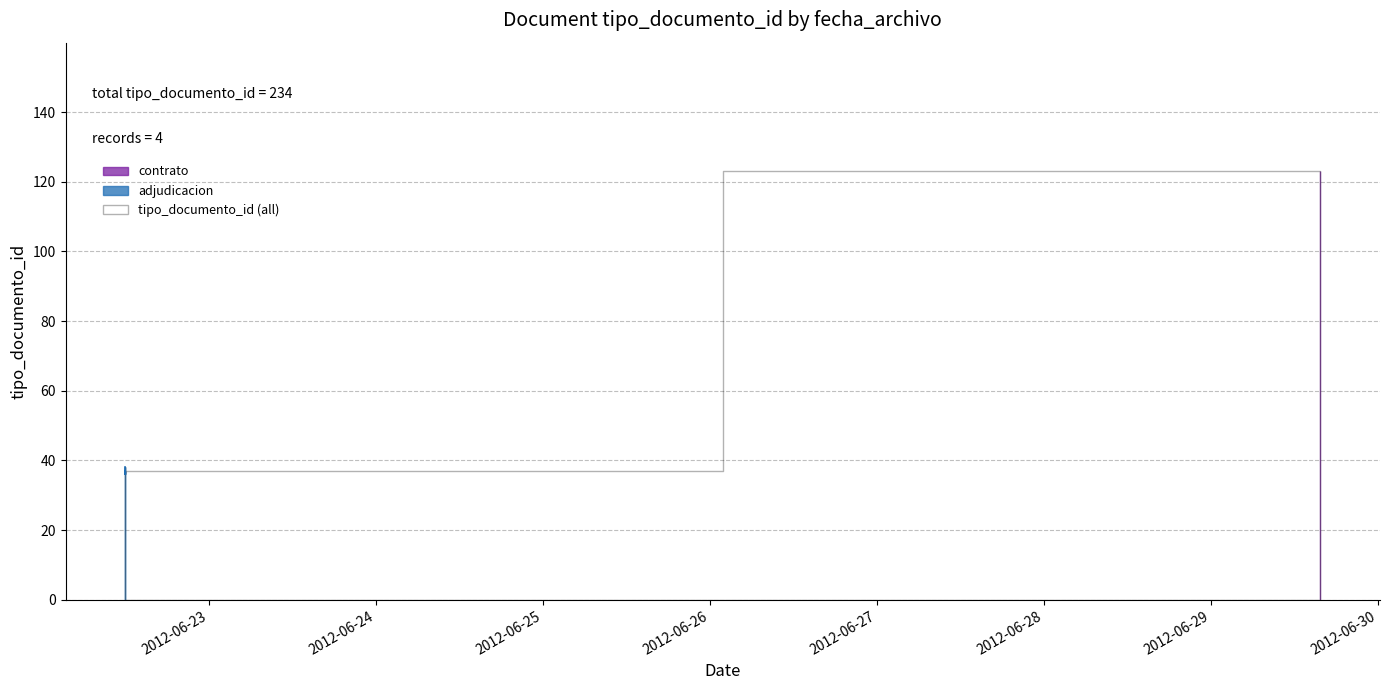

What is the difference between the second highest and second lowest values?

1